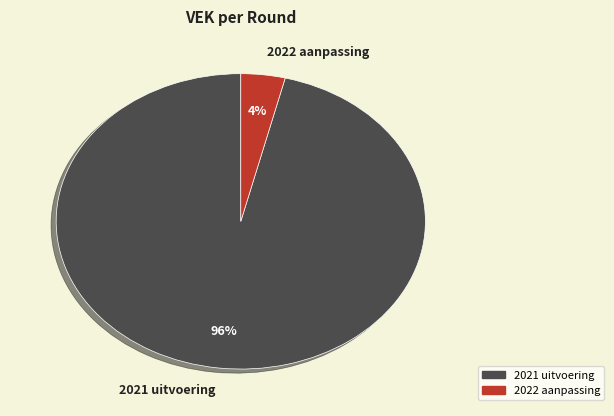

Is it true that 2022 aanpassing is 12% of the pie?

False